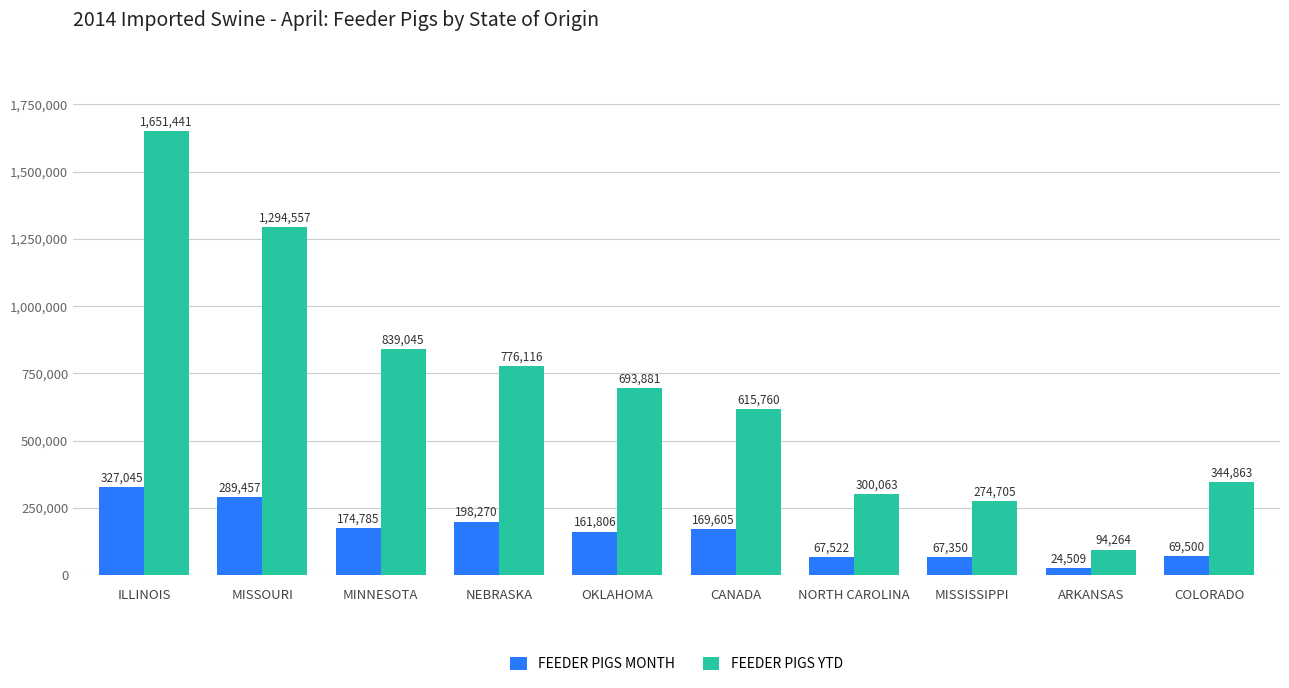

What is the label of the 7th bar from the left?

NORTH CAROLINA